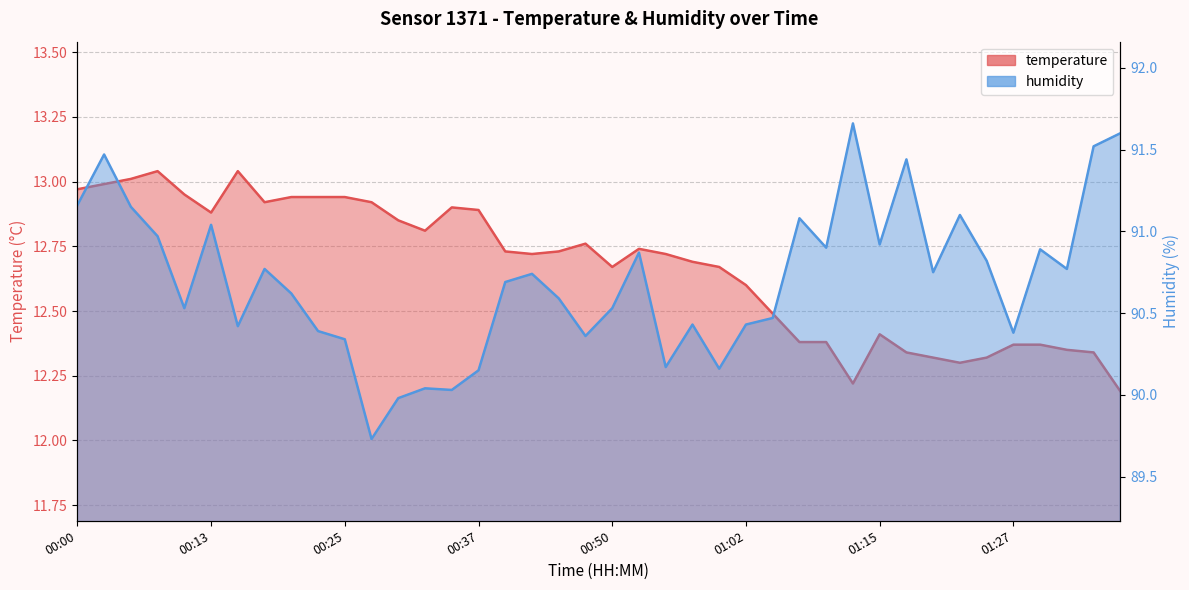

True or false: temperature has a value of 23.0 at 00:25.

False